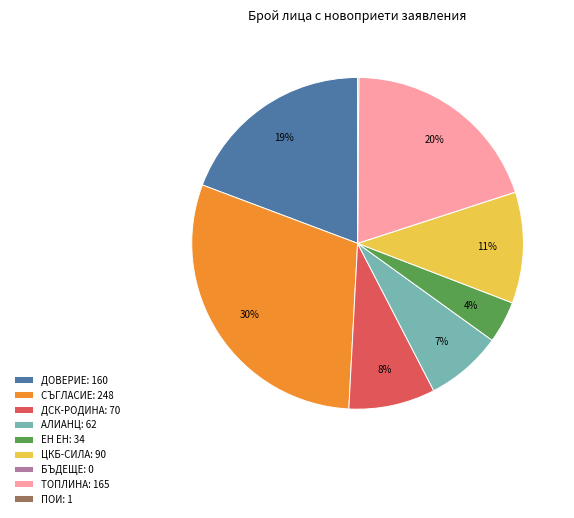

To the nearest percent, what is the difference between the ЕН ЕН: 34 and СЪГЛАСИЕ: 248 slice percentages?

26%